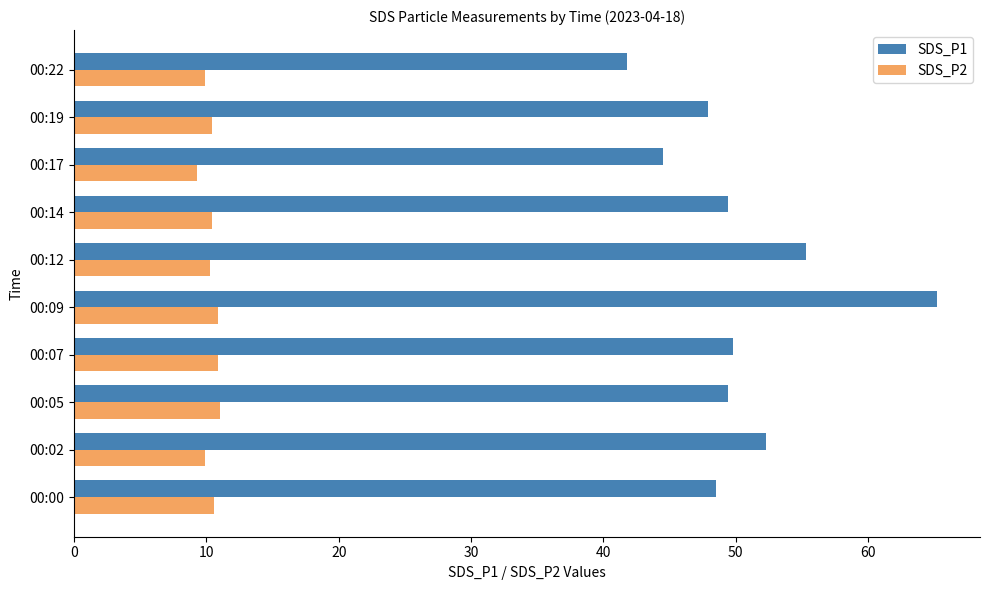

What is the sum of all SDS_P2 values?

103.5